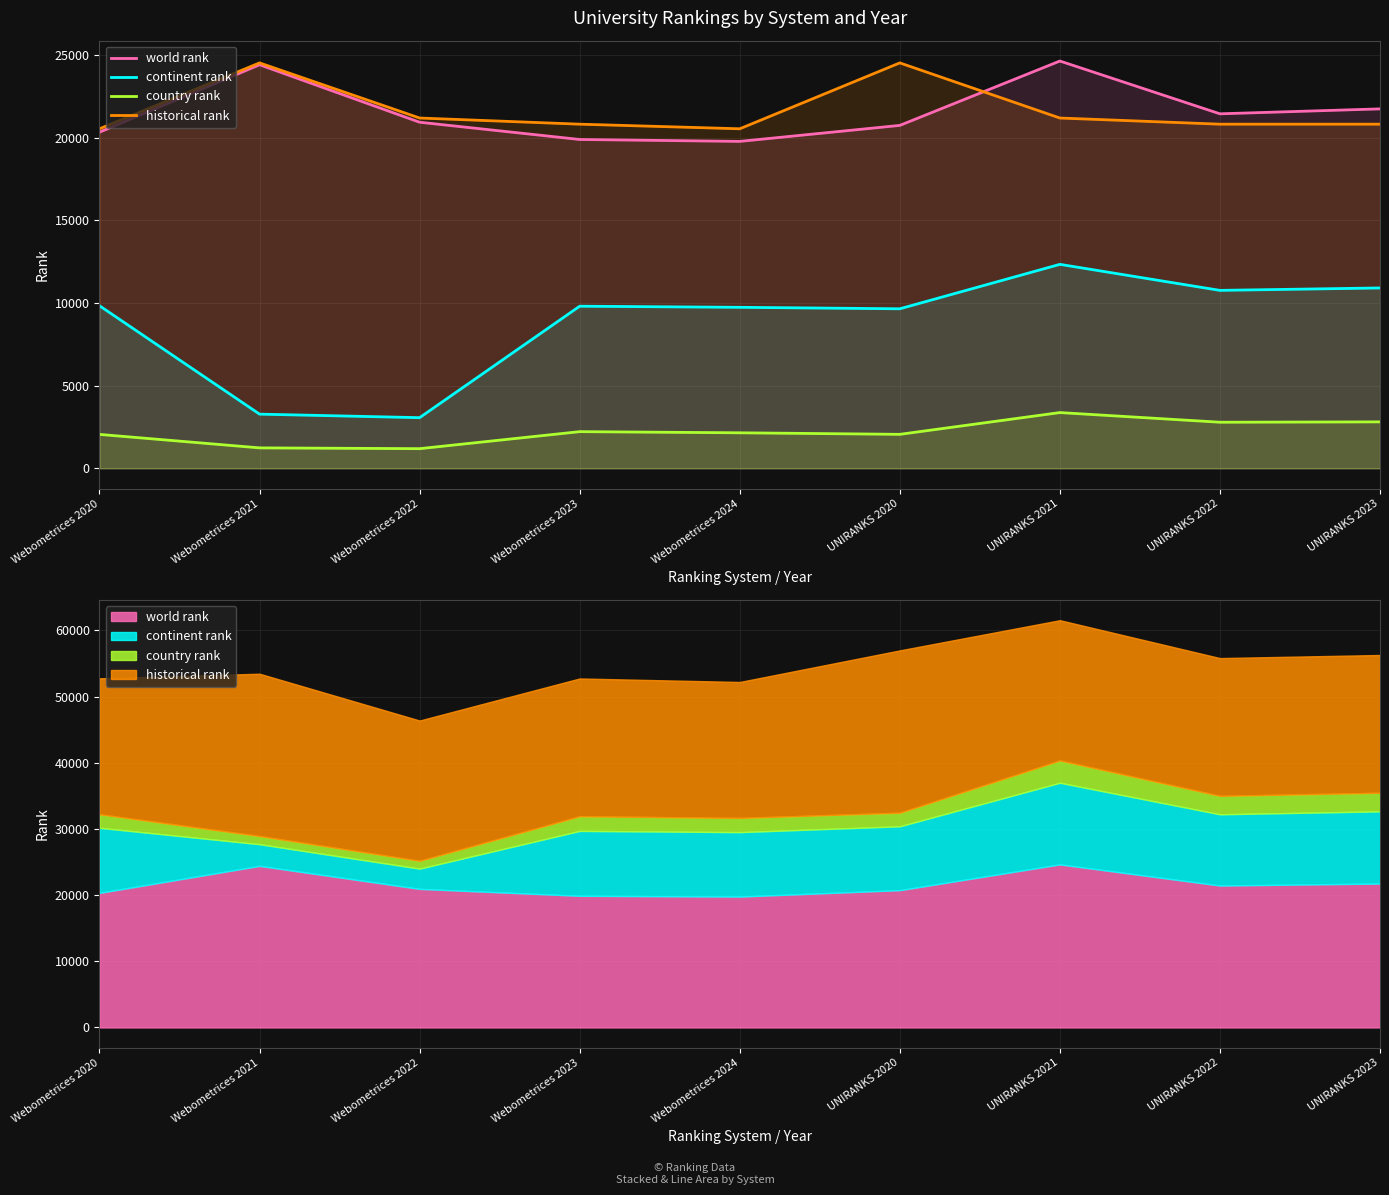

How many values in the world rank series exceed 20940?

4